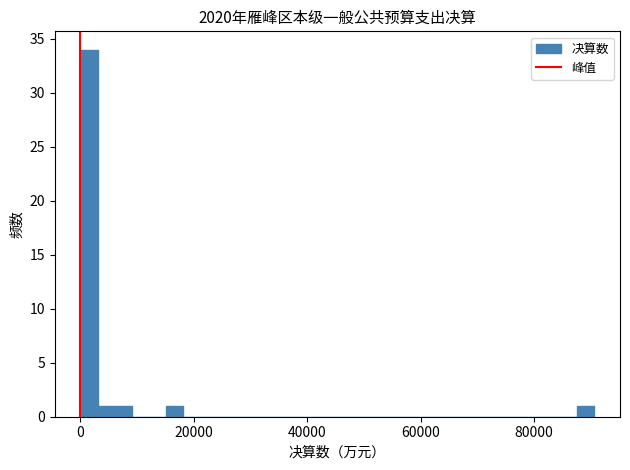

Around what value on the x-axis is the tallest bar? Give the approximate position of its centre, as read against the axis.

2000